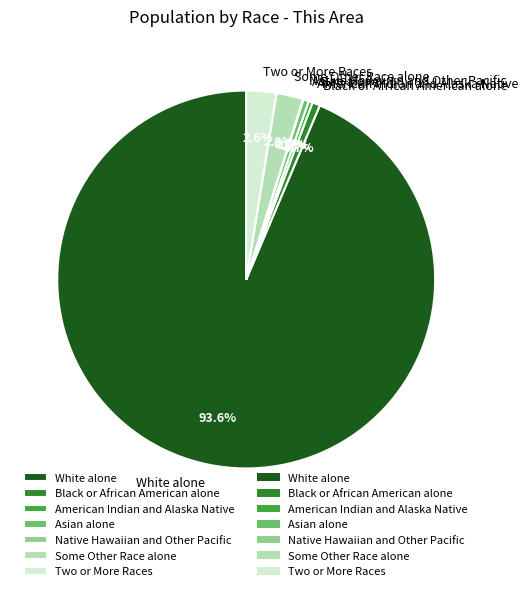

Combined, do Black or African American alone and White alone account for over 50%?

Yes